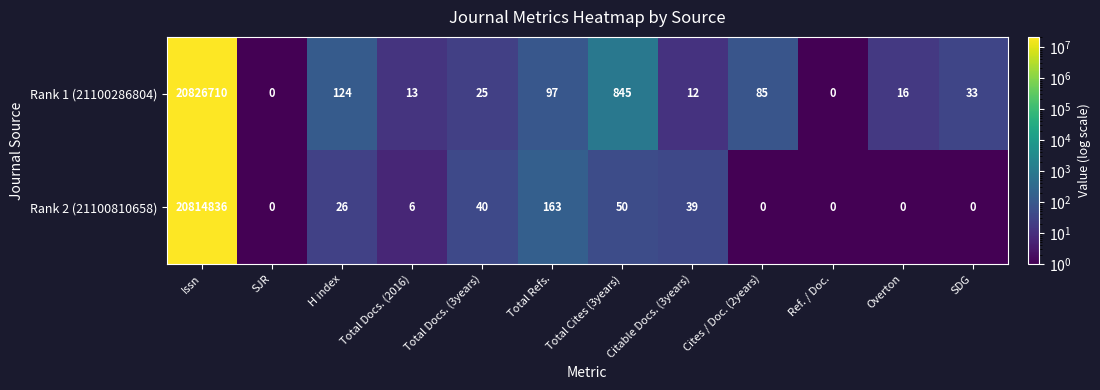

What is the difference between the highest and lowest values at Total Docs. (2016)?

7